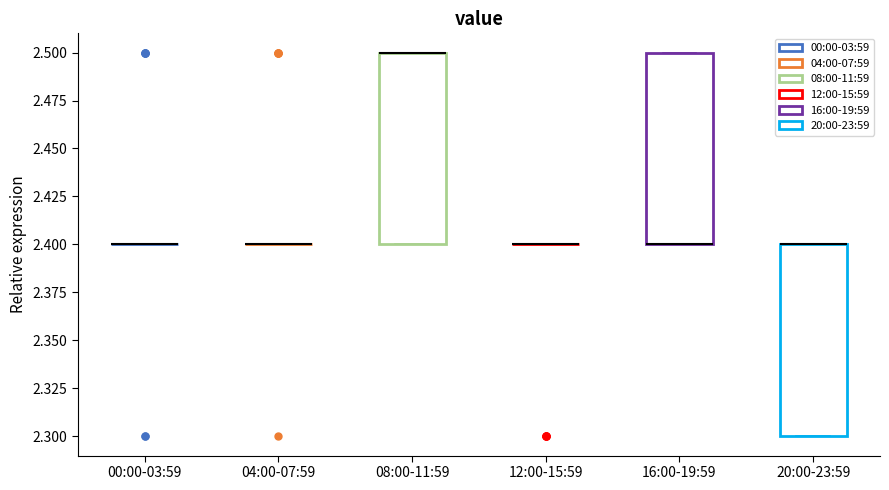

Reading left to right, read every box against the y-axis: the position of its median line, the range the box covers, and the ends of its whiskers. The values are not printed on the chart, so give them approximately, as read against the axis.

00:00-03:59: box collapsed to a line at 2.4, whiskers 2.4 to 2.4
04:00-07:59: box collapsed to a line at 2.4, whiskers 2.4 to 2.4
08:00-11:59: median 2.5 (drawn on the box's upper edge), box 2.4 to 2.5, whiskers 2.4 to 2.5
12:00-15:59: box collapsed to a line at 2.4, whiskers 2.4 to 2.4
16:00-19:59: median 2.4 (drawn on the box's lower edge), box 2.4 to 2.5, whiskers 2.4 to 2.5
20:00-23:59: median 2.4 (drawn on the box's upper edge), box 2.3 to 2.4, whiskers 2.3 to 2.4